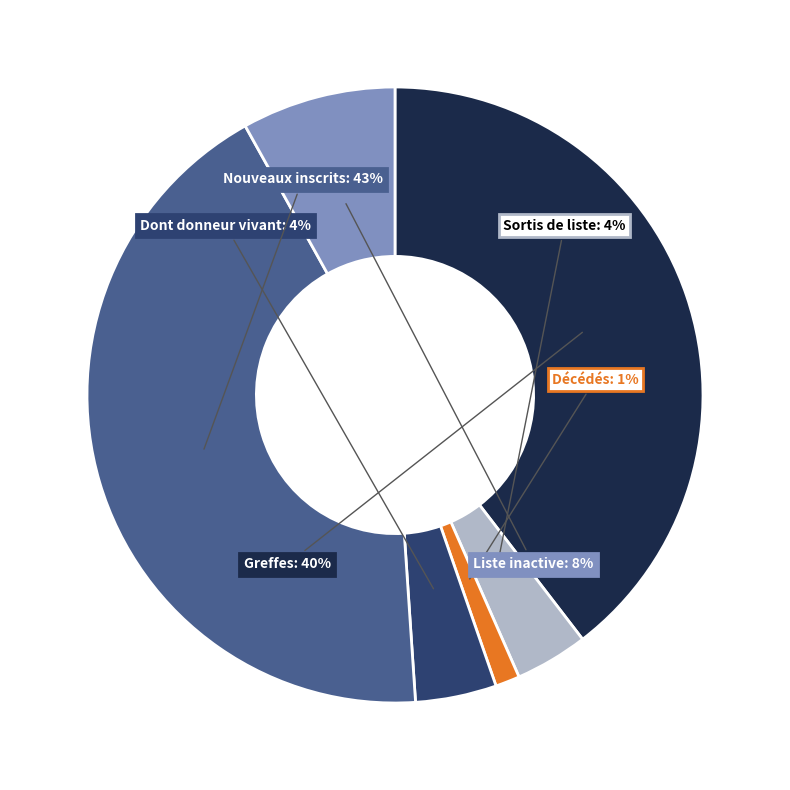

To the nearest percent, what is the difference between the largest and smallest slice percentages?

42%